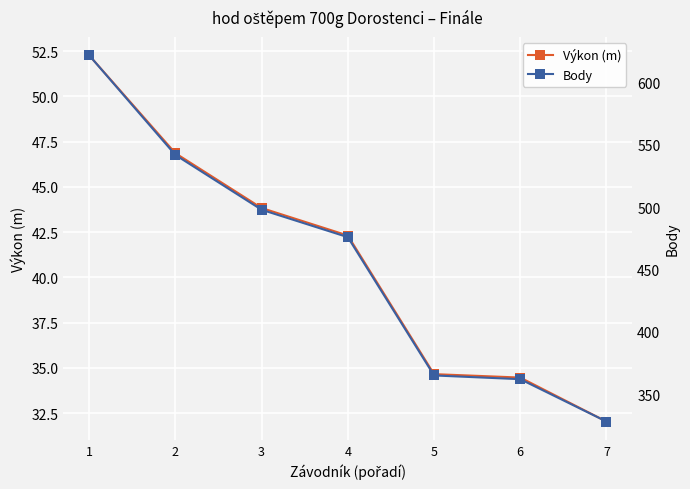

At which label does Body first exceed 476?

1